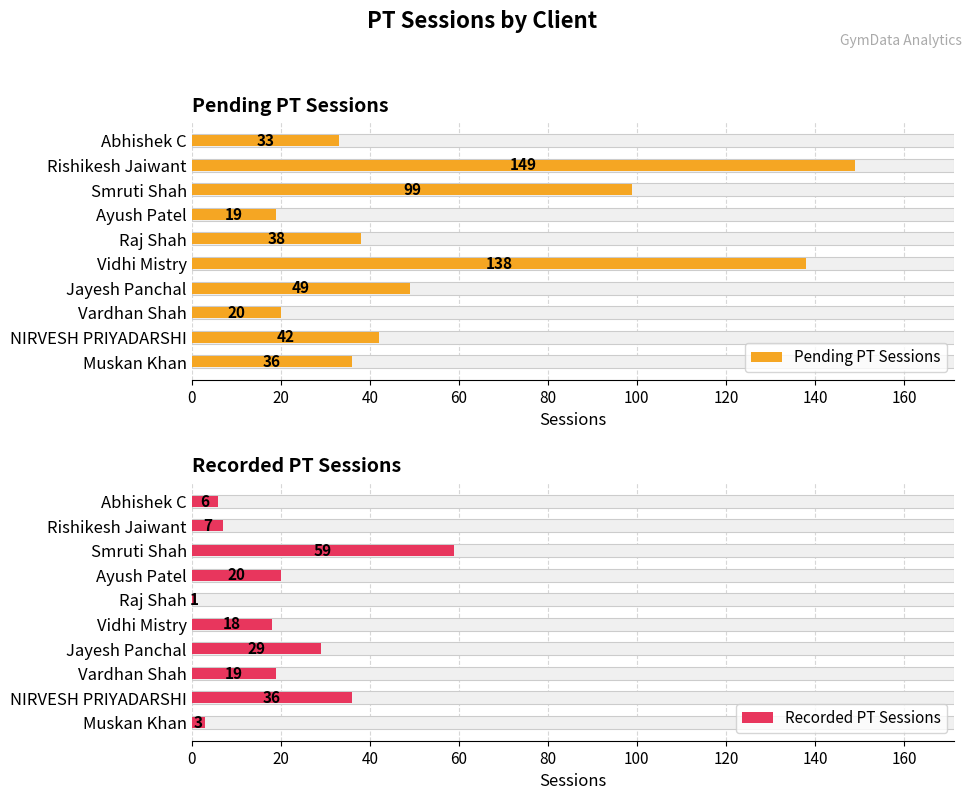

What are all the series names shown in the legend?

Pending PT Sessions, Recorded PT Sessions